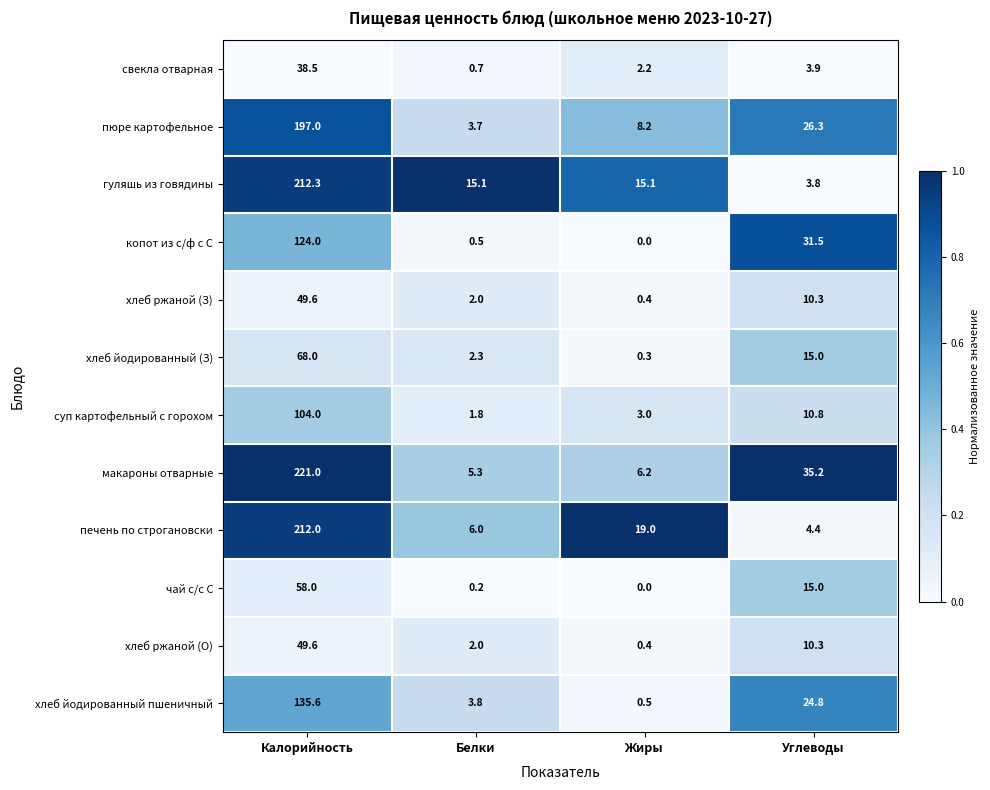

What is the total value across all series at Калорийность?

1469.6